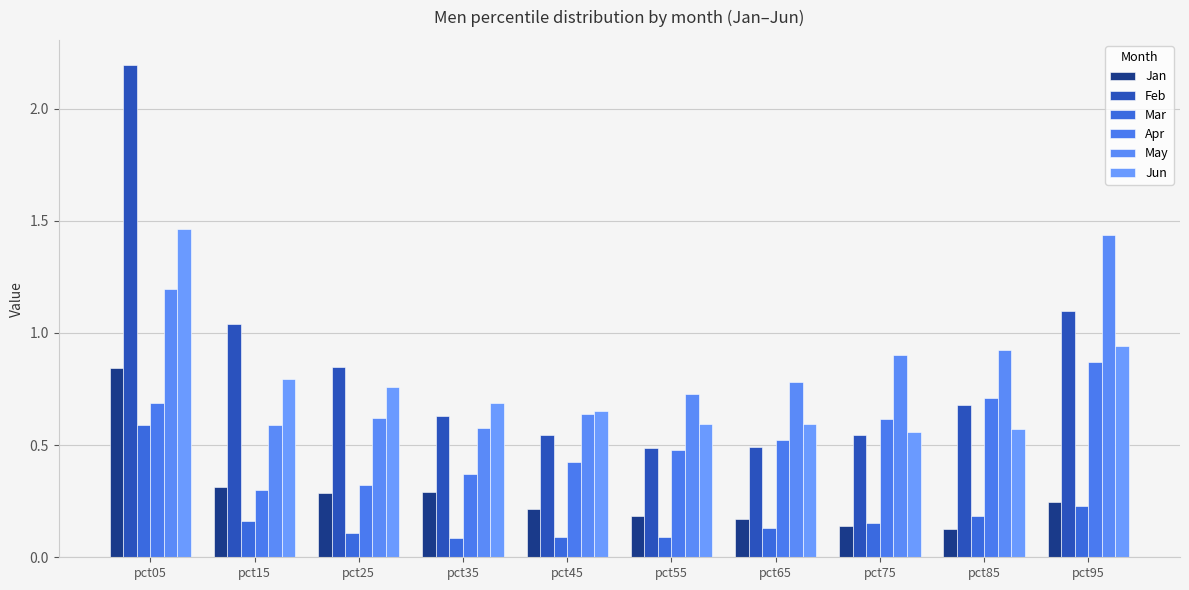

What is the sum of all Feb values?

8.6